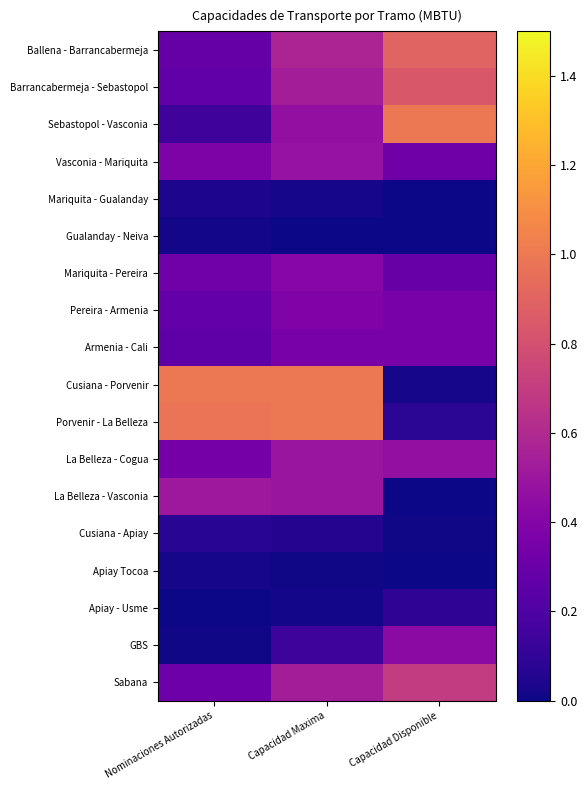

Which series has the largest total across all categories?

Porvenir - La Belleza